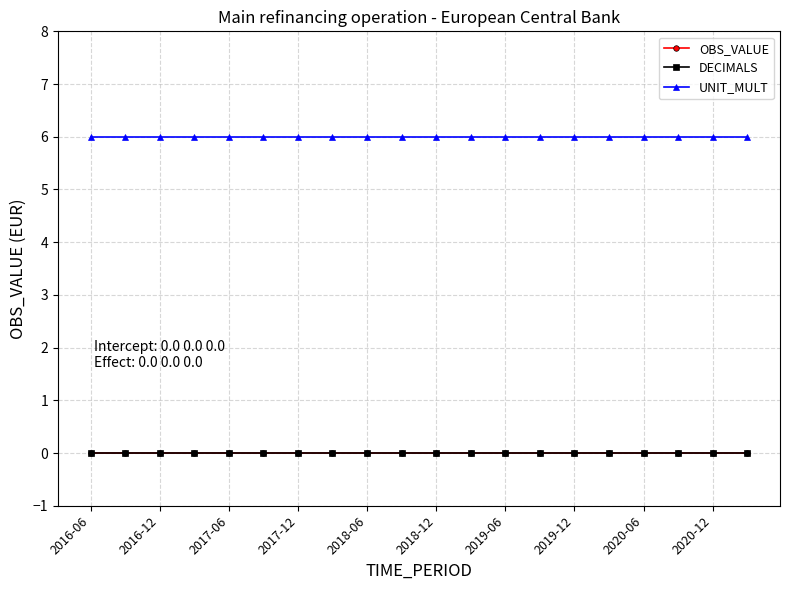

Rank the categories by OBS_VALUE value from highest to lowest.

2016-06, 2016-12, 2017-06, 2017-12, 2018-06, 2018-12, 2019-06, 2019-12, 2020-06, 2020-12, 10, 11, 12, 13, 14, 15, 16, 17, 18, 19